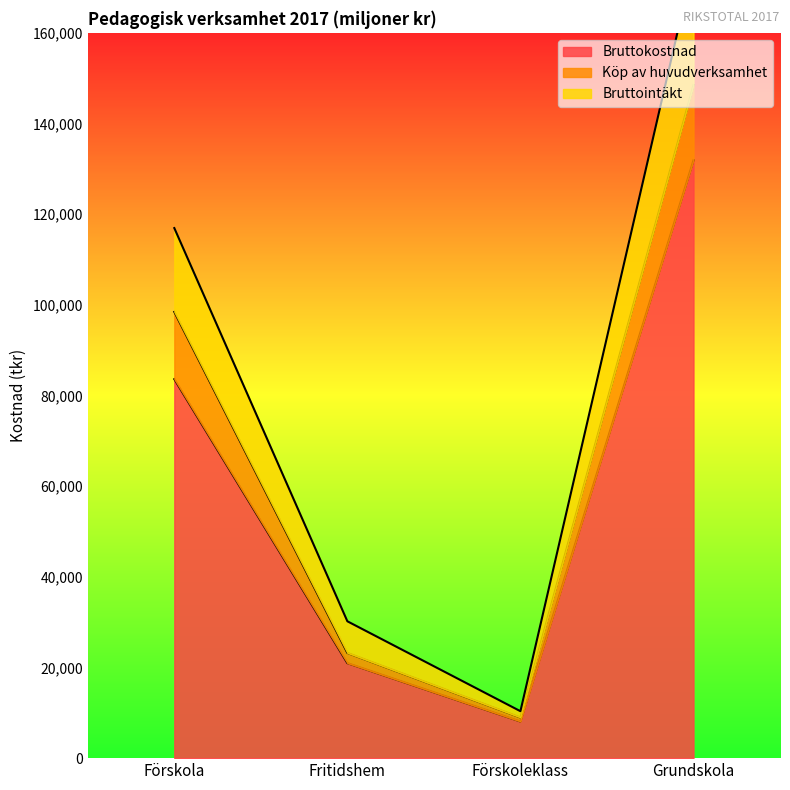

What is the difference between the second highest and minimum values in the Bruttokostnad series?

75526